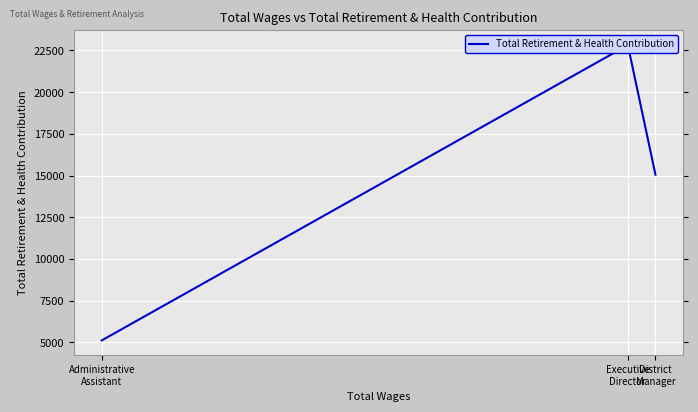

What is the greatest value displayed?

22823